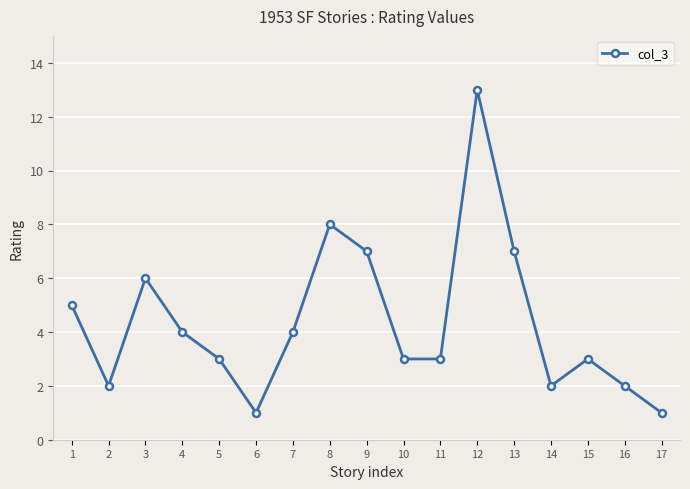

How many distinct data groups are displayed?

1